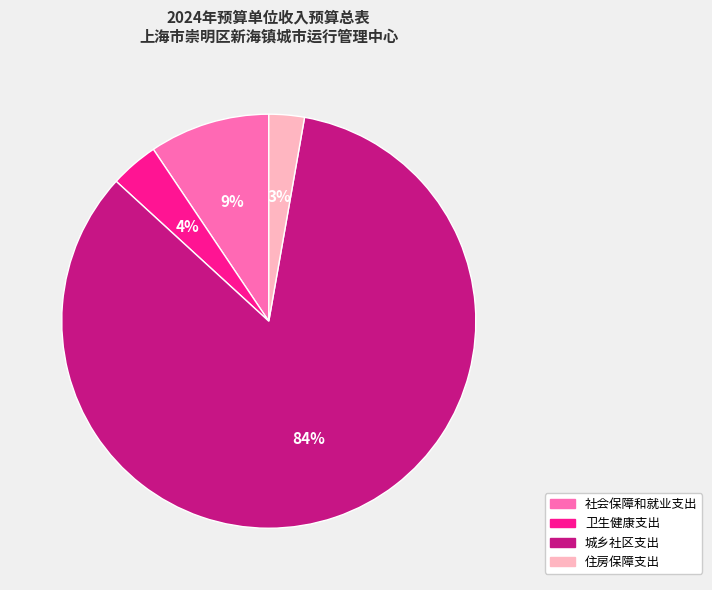

How many slices are in this pie chart?

4